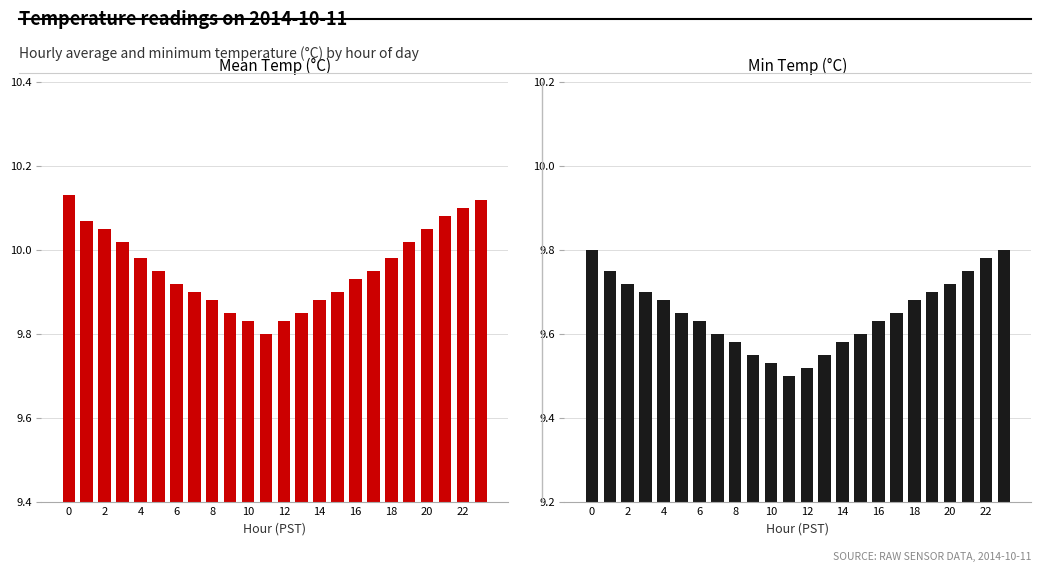

Is it true that Min Temperature equals 6.0 at 14?

False